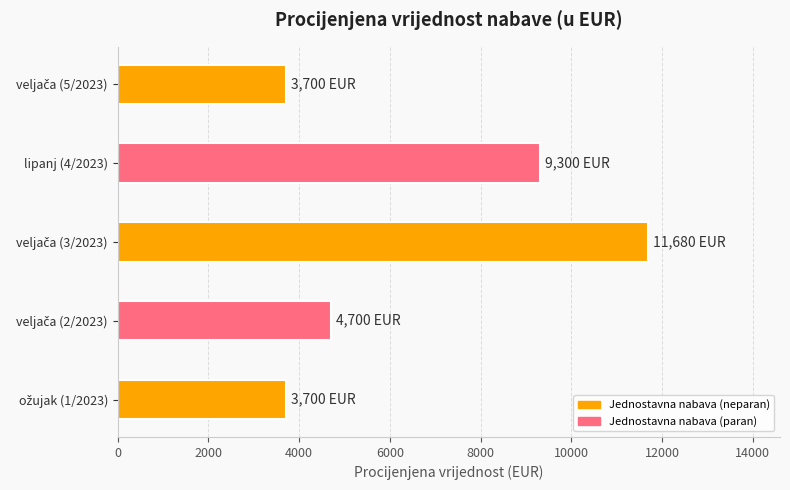

What is the average value?

6616